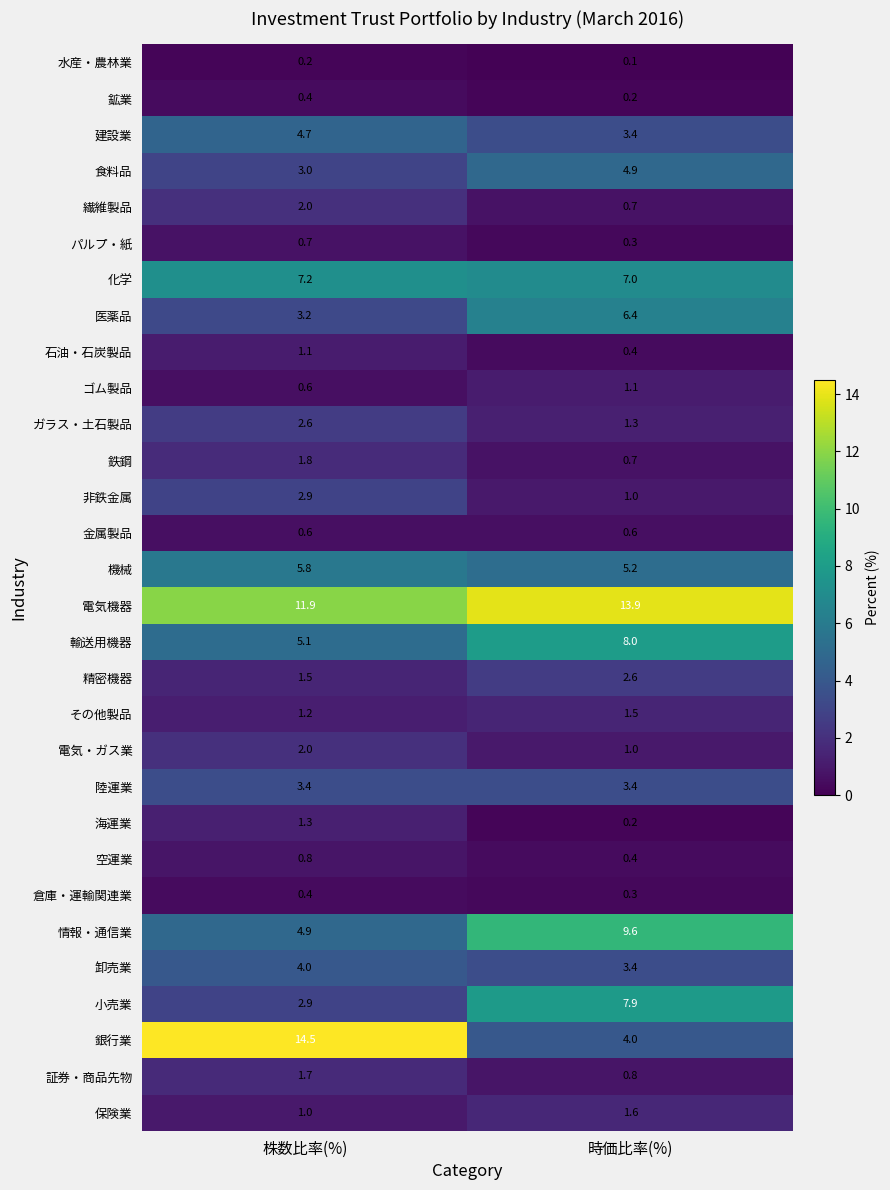

Between 株数比率(%) and 時価比率(%), which series saw the biggest shift?

銀行業